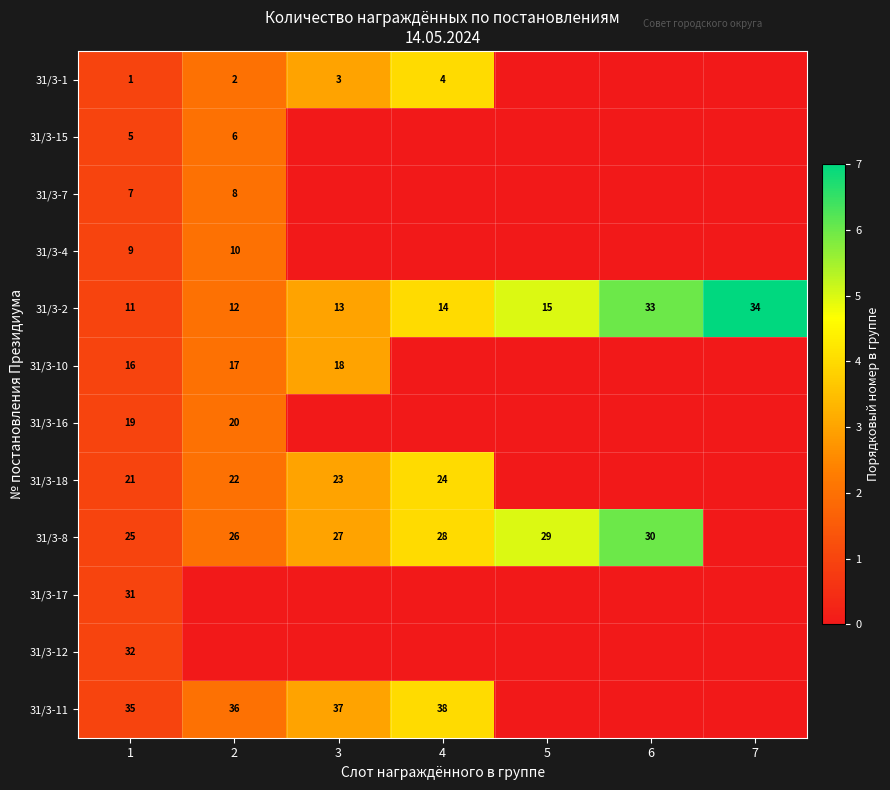

The value of 31/3-11 at 2 is 1. True or false?

False